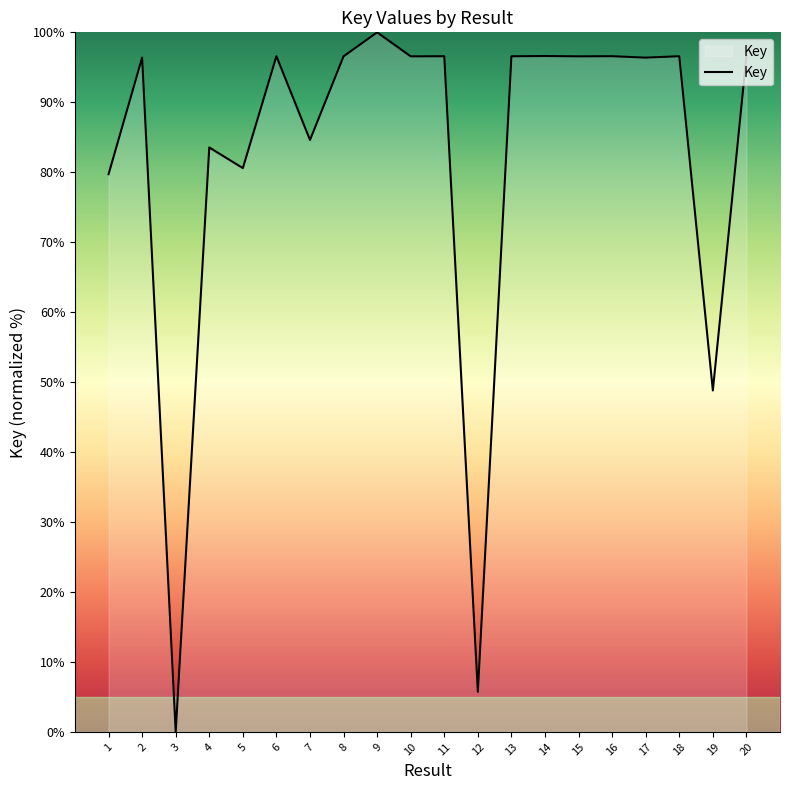

The chart shows a value of 21.0 at 2. True or false?

False